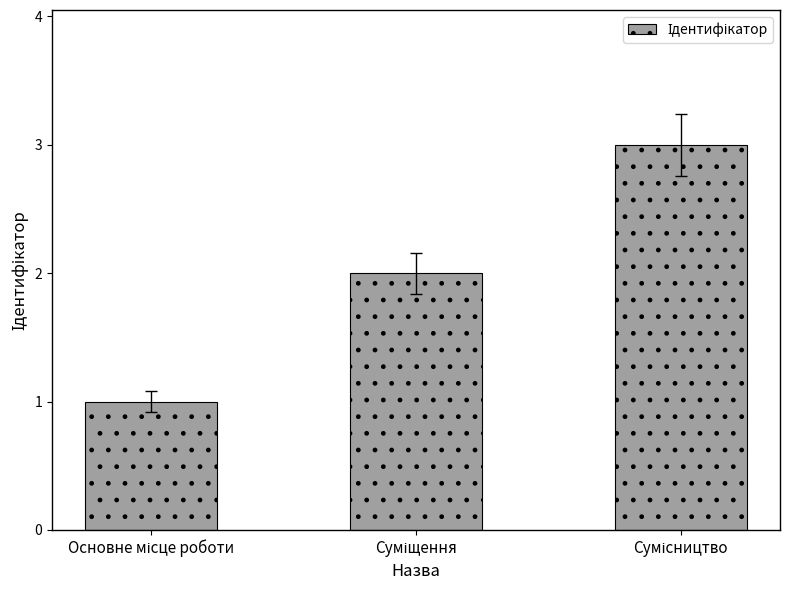

What is the sum of all values?

6